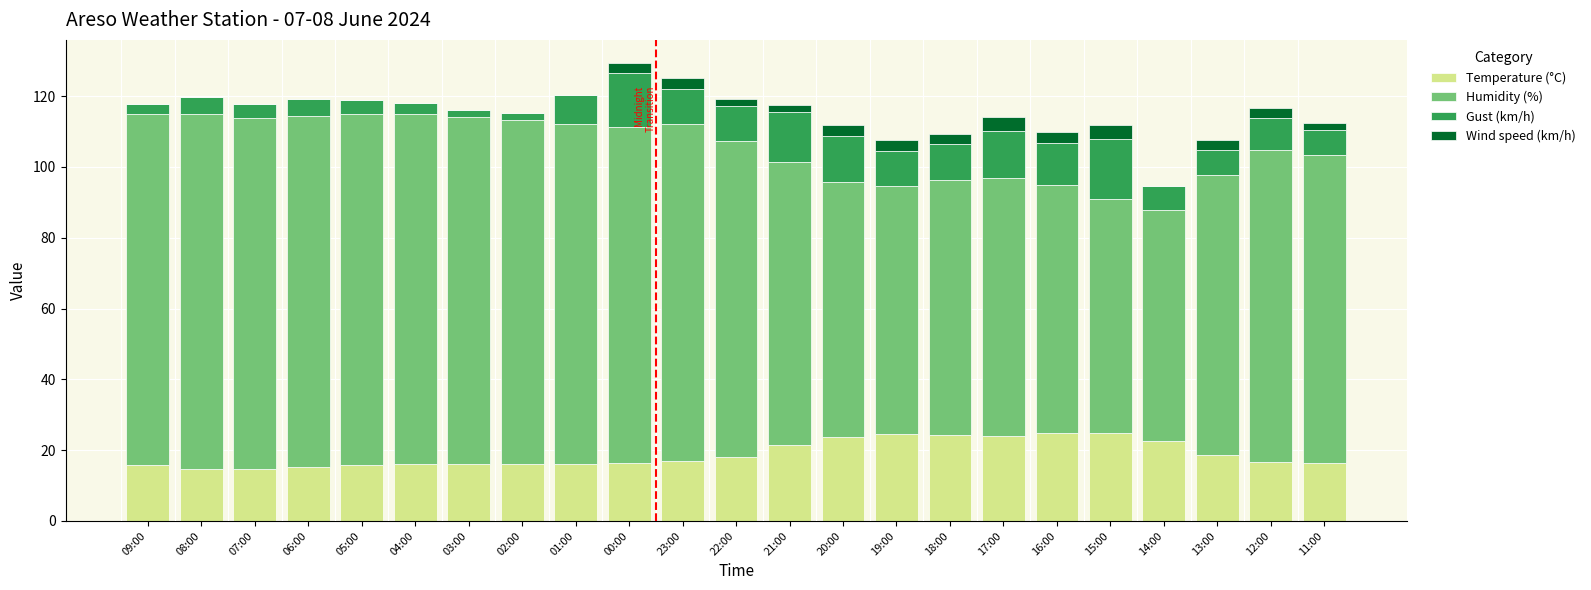

How many data points does each series have?

23